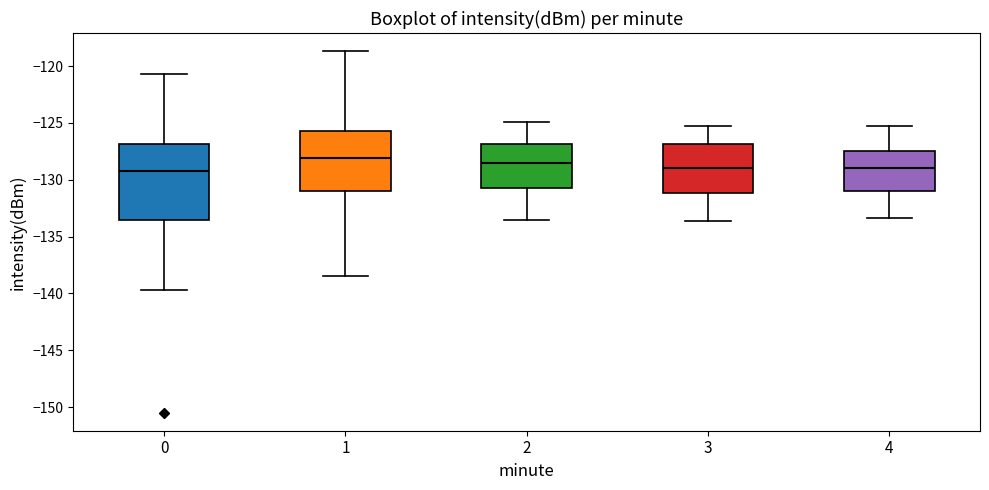

Reading left to right, transcribe this box plot: for each box, give where its median line is, the range the box spans, and where its two whiskers end, as read against the y-axis. The values are not printed on the chart, so give them approximately, as read against the axis.

0: median -129.0, box -133.5 to -127.0, whiskers -139.5 to -120.5
1: median -128.0, box -131.0 to -125.5, whiskers -138.5 to -118.5
2: median -128.5, box -130.5 to -127.0, whiskers -133.5 to -125.0
3: median -129.0, box -131.0 to -127.0, whiskers -133.5 to -125.5
4: median -129.0, box -131.0 to -127.5, whiskers -133.5 to -125.5